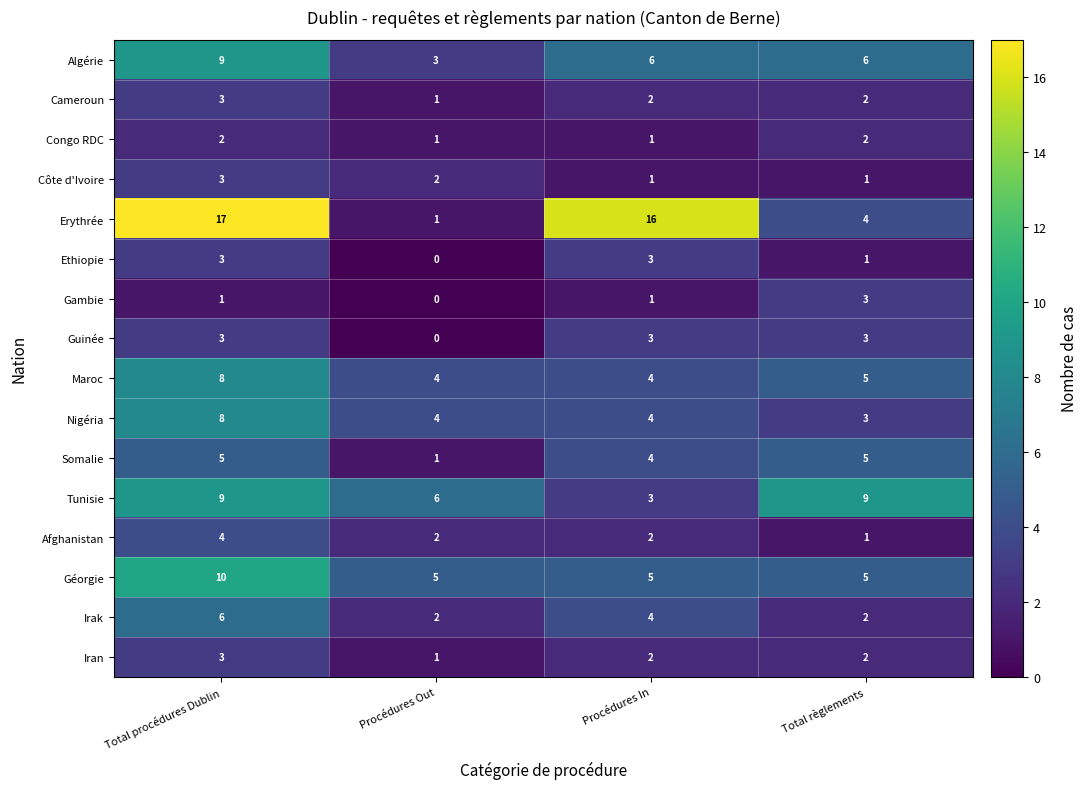

Which label corresponds to the largest value in the chart?

Total procédures Dublin